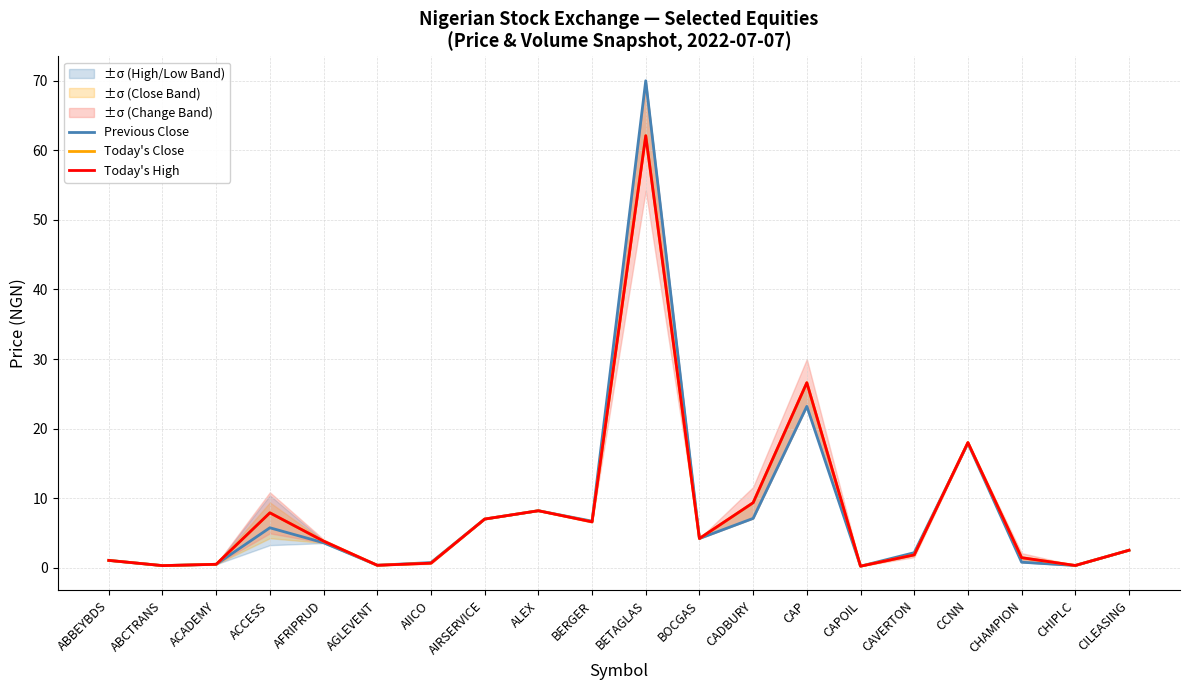

At which label does Today's High first exceed 3?

ACCESS